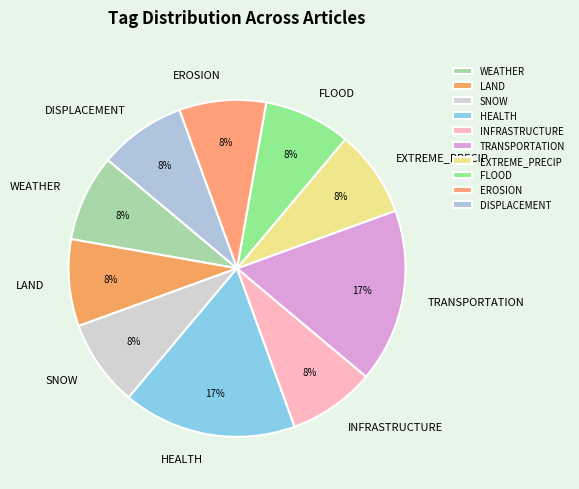

Is it true that INFRASTRUCTURE is 8% of the pie?

True